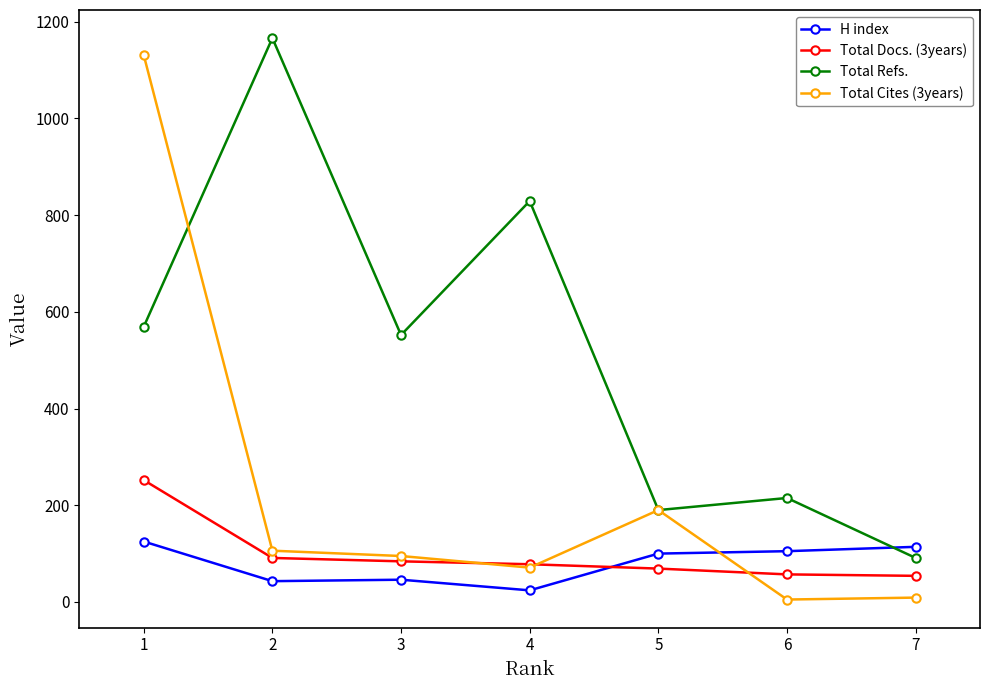

Where do Total Refs. and H index first cross each other?

6 and 7